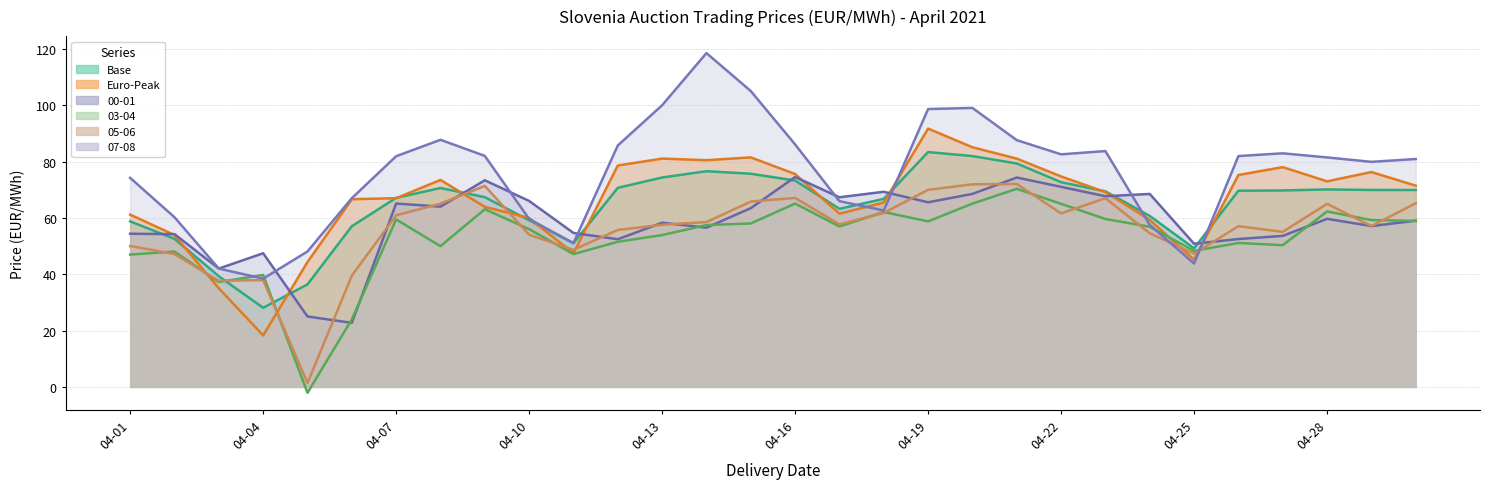

How many times do 07-08 and Euro-Peak cross each other?

6